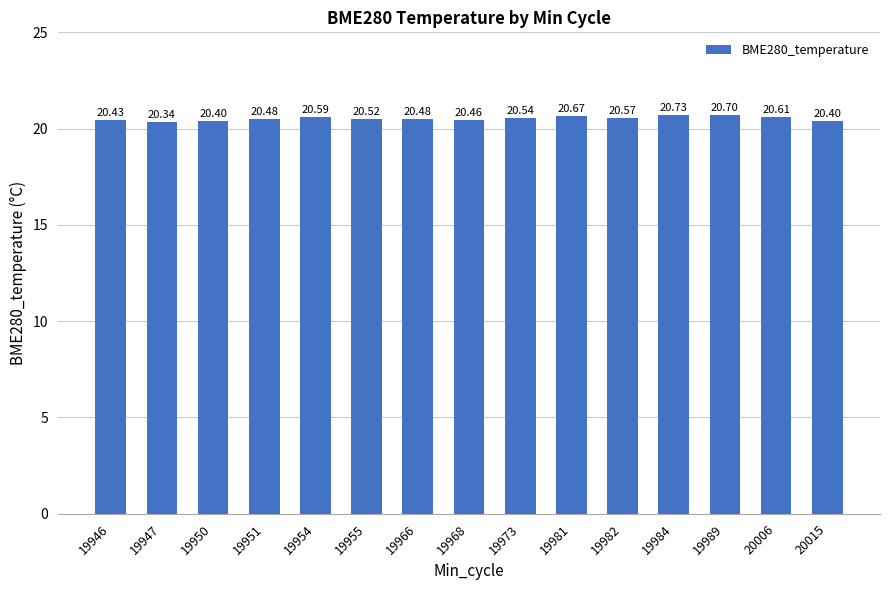

True or false: the data shows 12.1 at 19954.

False